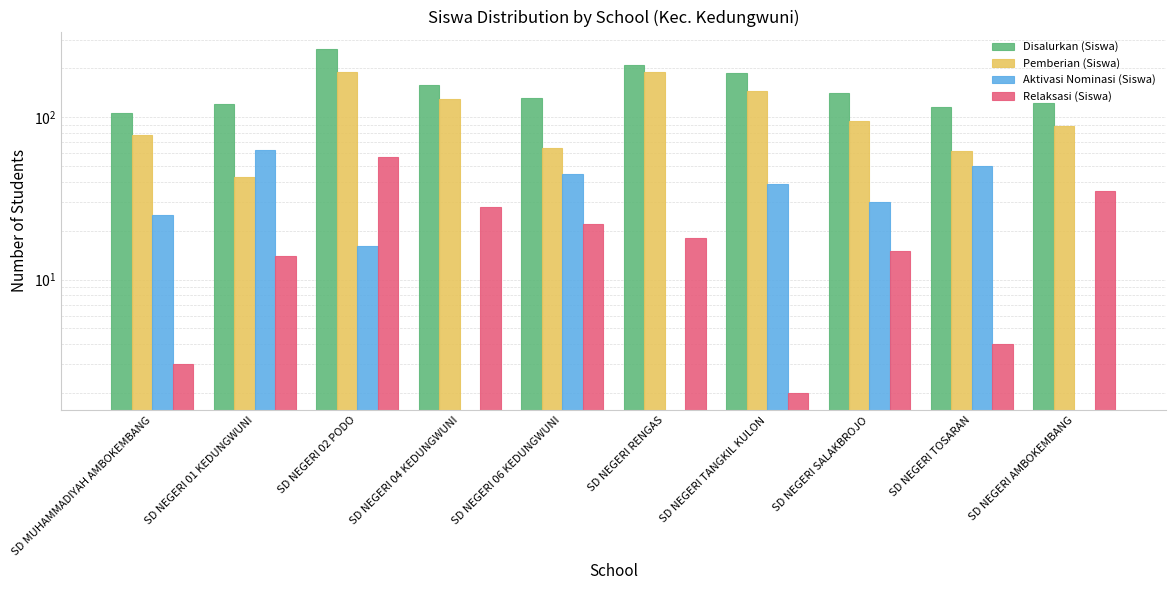

Which category has the highest value in the Aktivasi Nominasi (Siswa) series?

SD NEGERI 01 KEDUNGWUNI